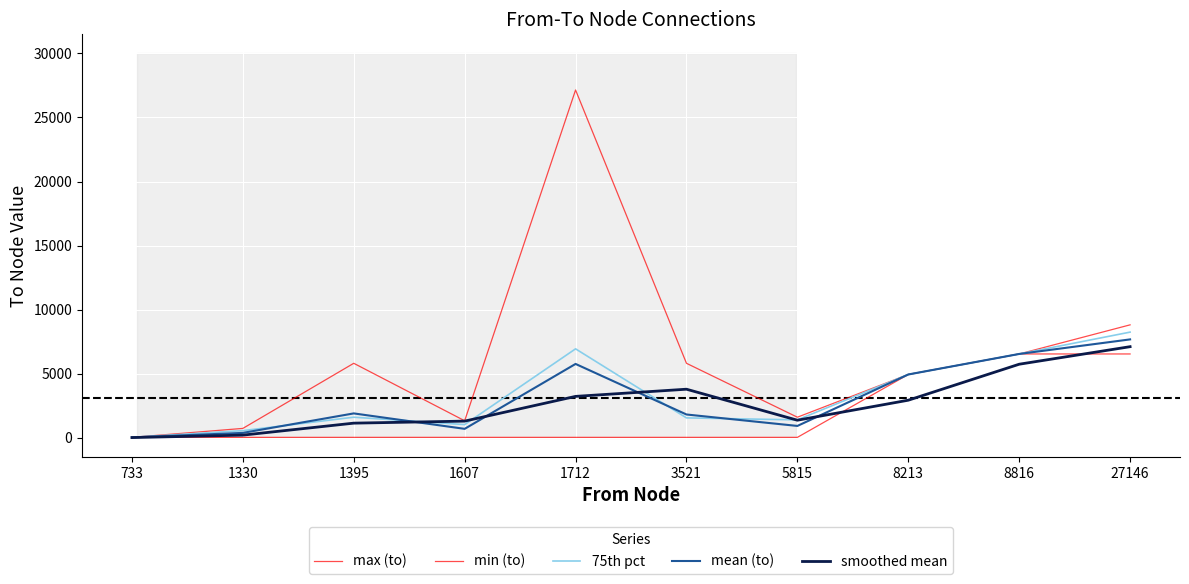

True or false: mean (to) and min (to) intersect in this chart.

False